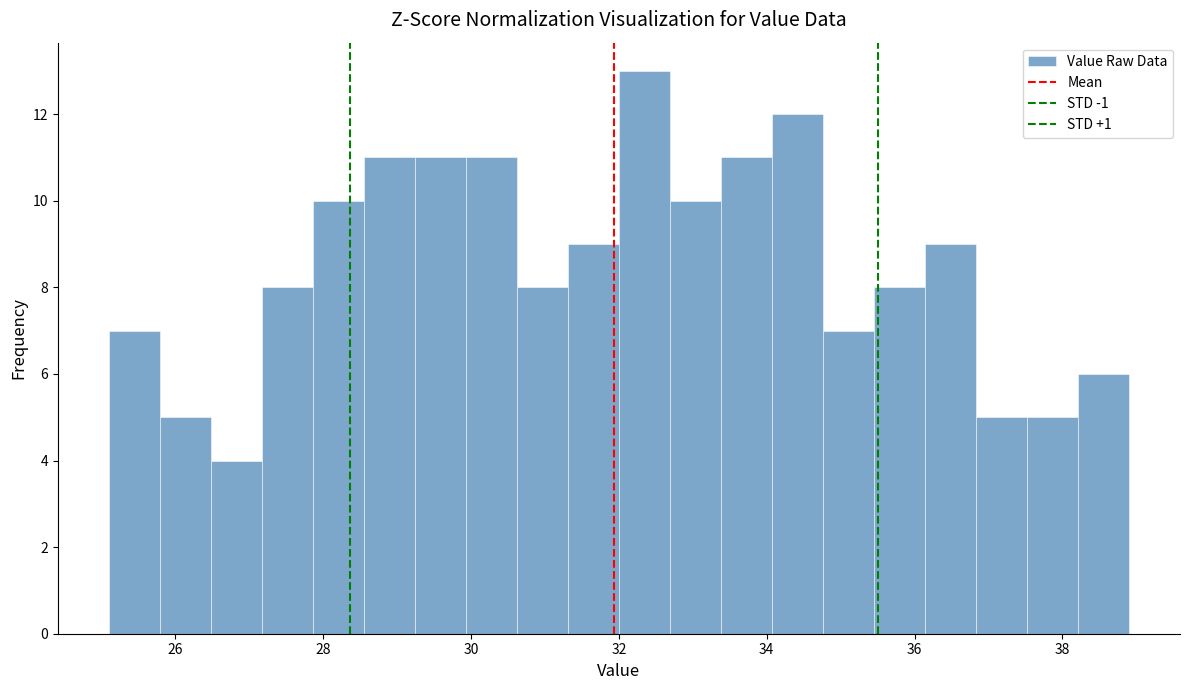

Read against the x-axis, roughly where is the centre of the tallest bar?

32.4